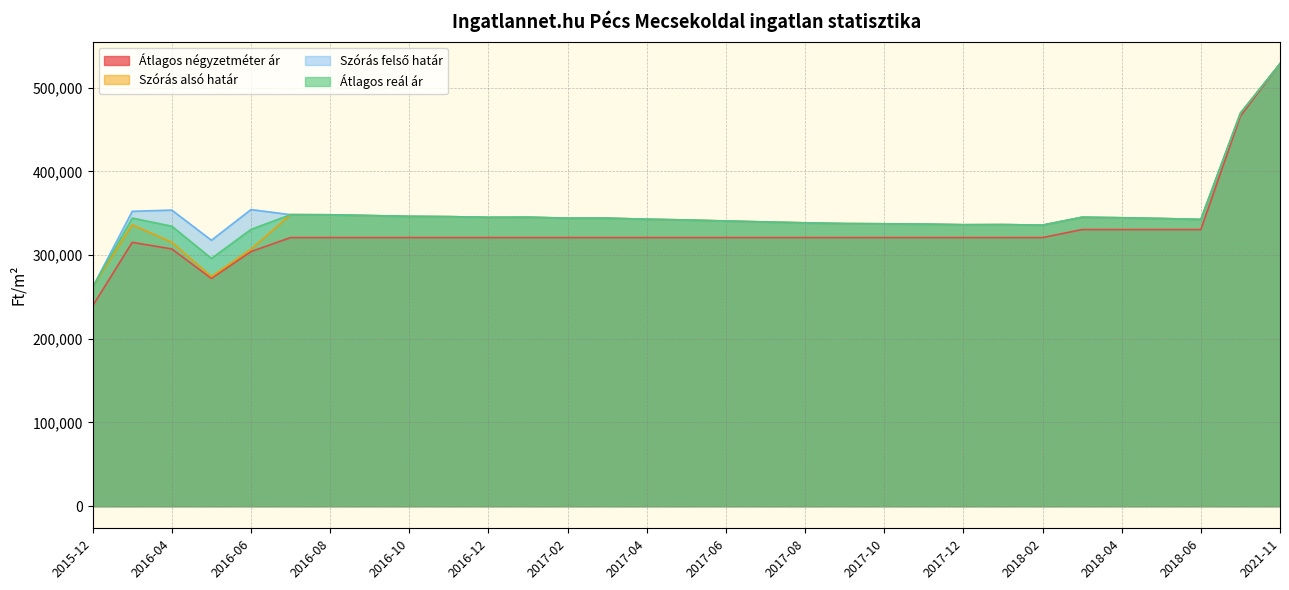

True or false: Szórás alsó határ and Szórás felső határ intersect in this chart.

False